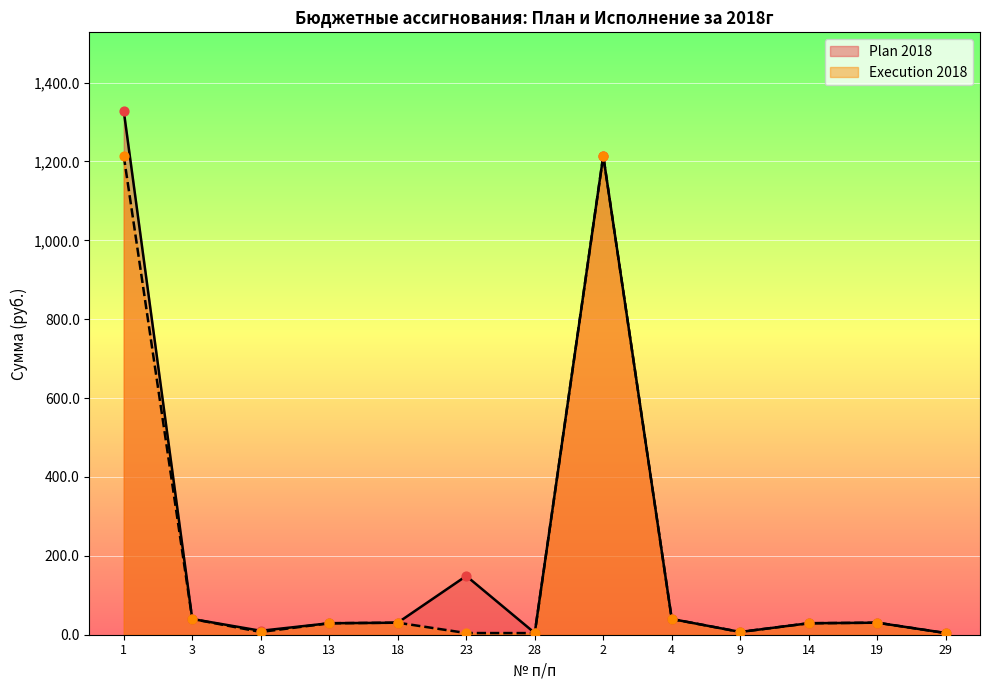

What are all the series names shown in the legend?

Plan 2018, Execution 2018